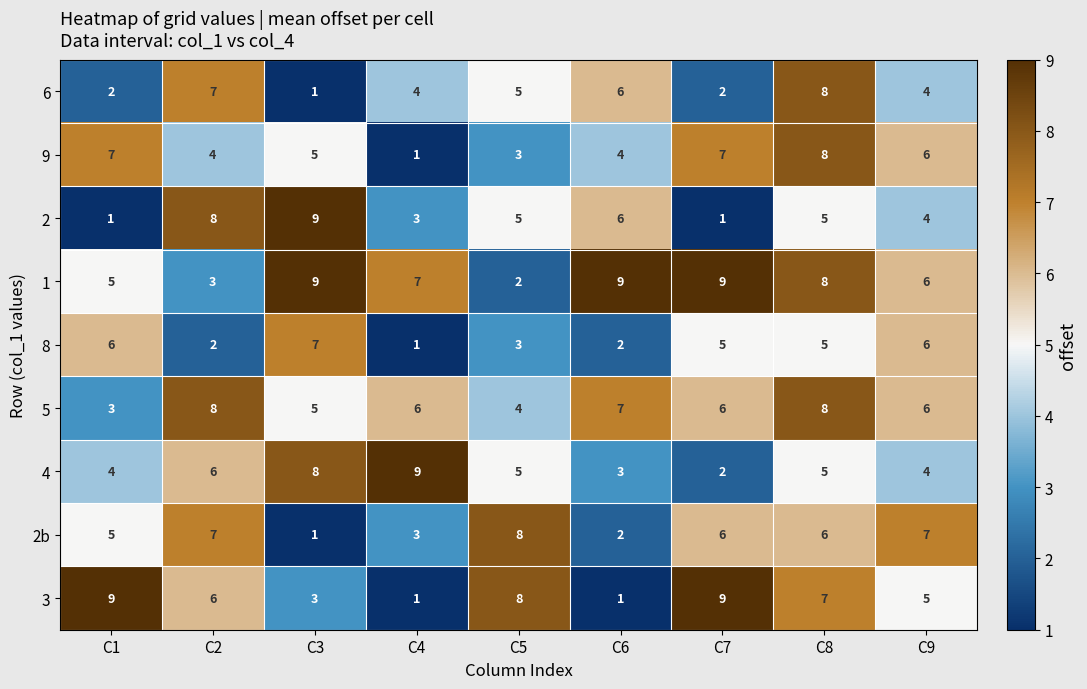

What is the difference between the highest and lowest values at C6?

8